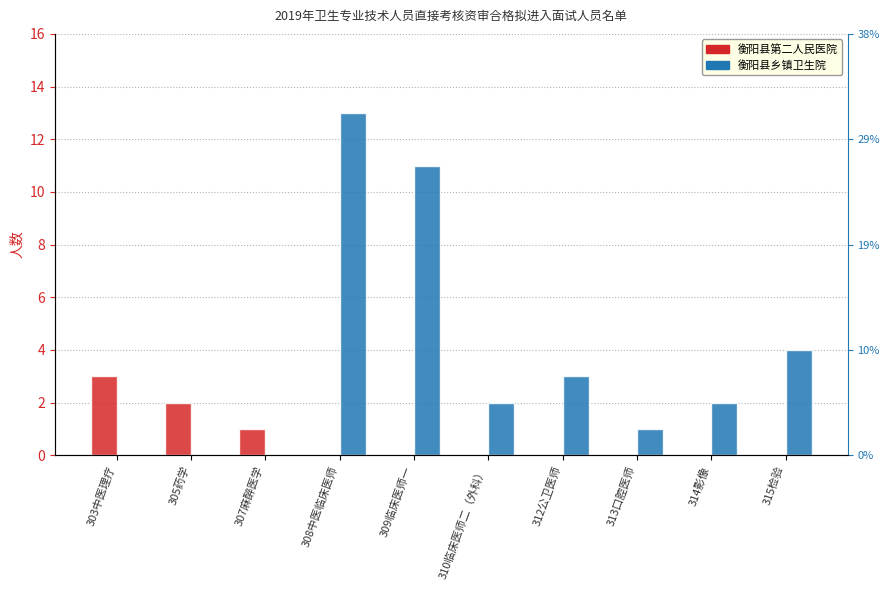

Where does the 衡阳县乡镇卫生院 series first go above 2?

308中医临床医师